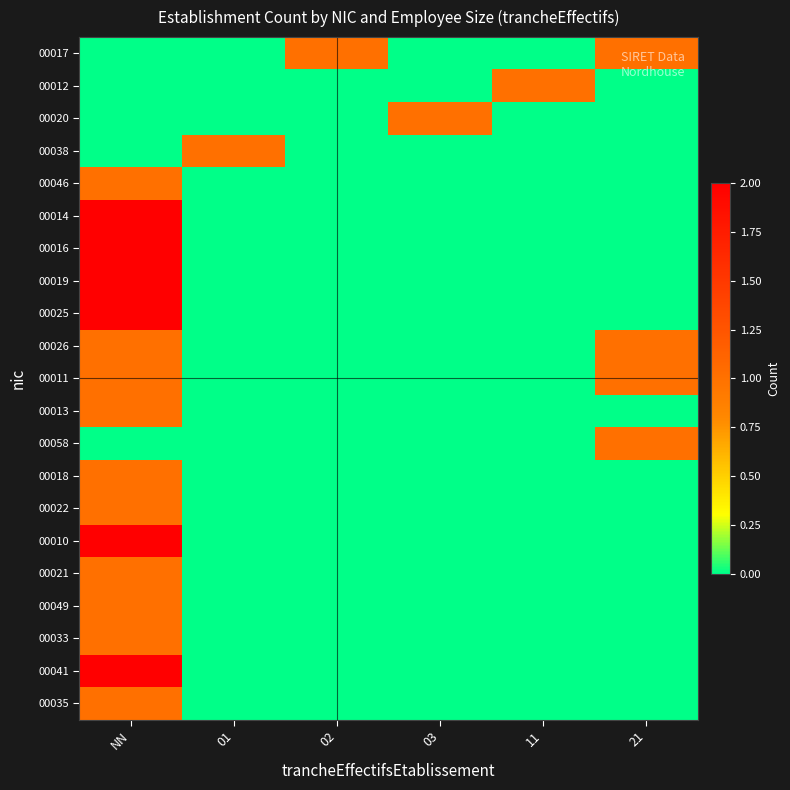

How many data points does each series have?

6